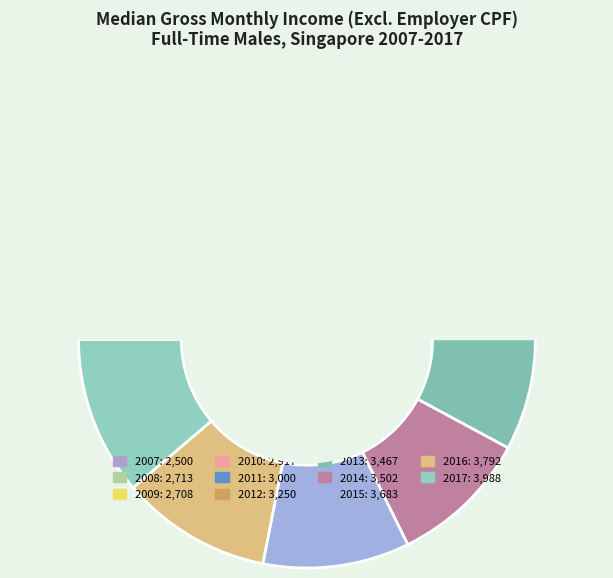

What percentage is the 2014 slice, to the nearest percent?

10%